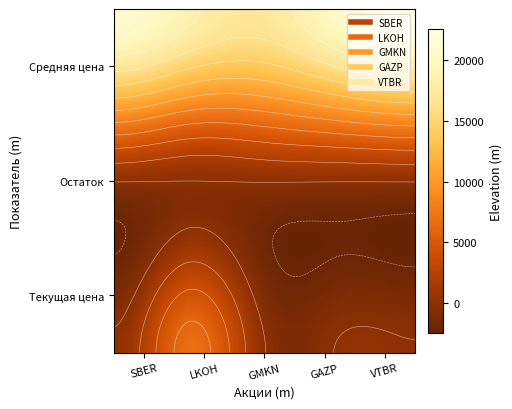

What is the sum of the GMKN values at Текущая цена and Остаток?

205.7